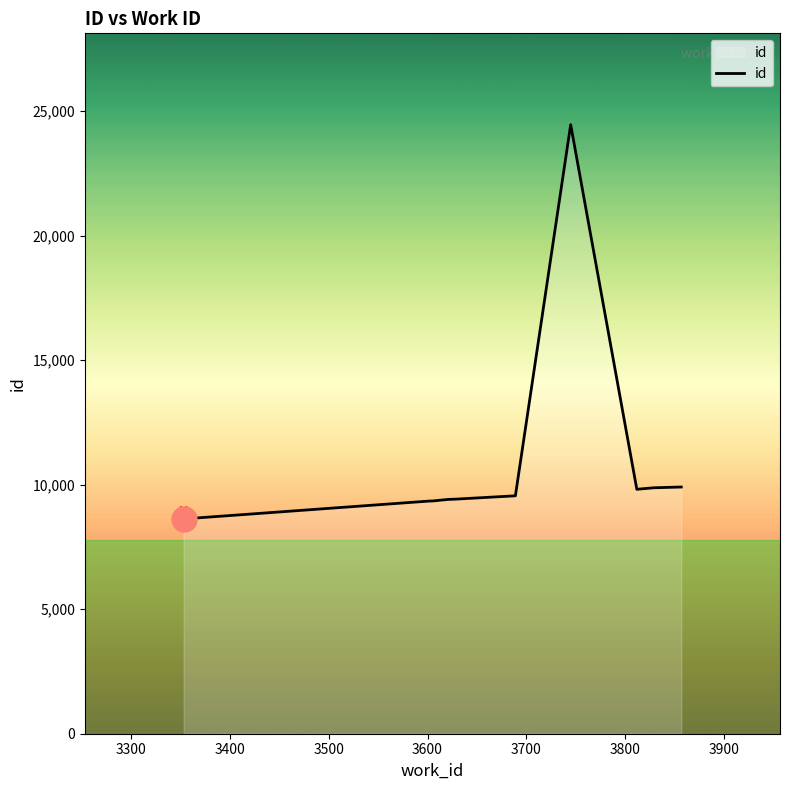

How many lines are shown in the chart?

1